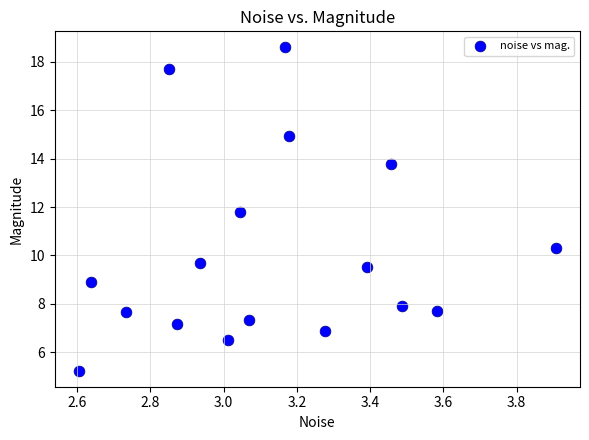

What is the range of Y values (max minus min)?

13.3